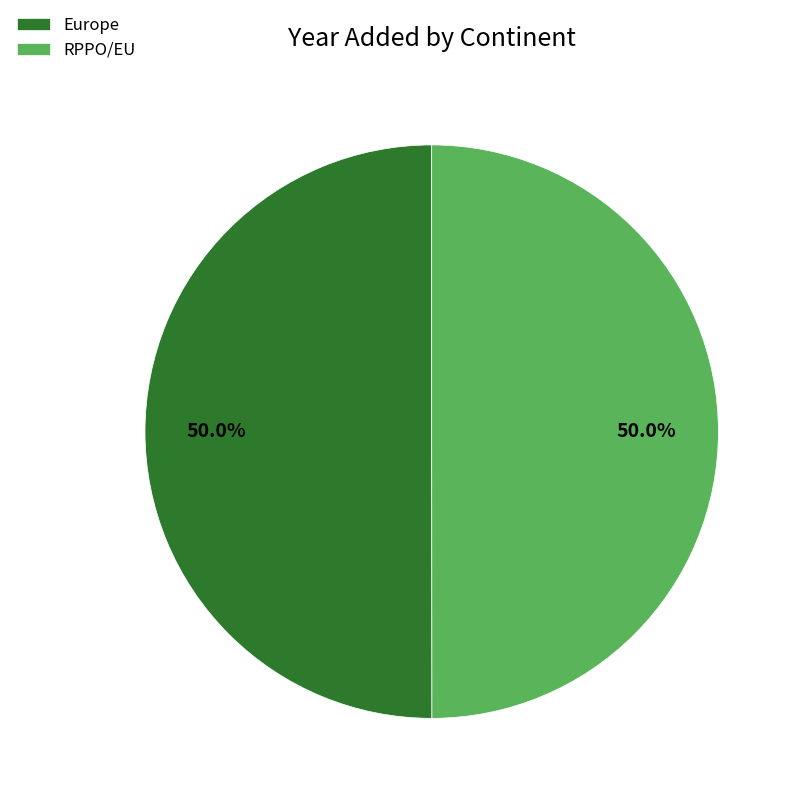

Is the sum of RPPO/EU and Europe greater than half?

Yes